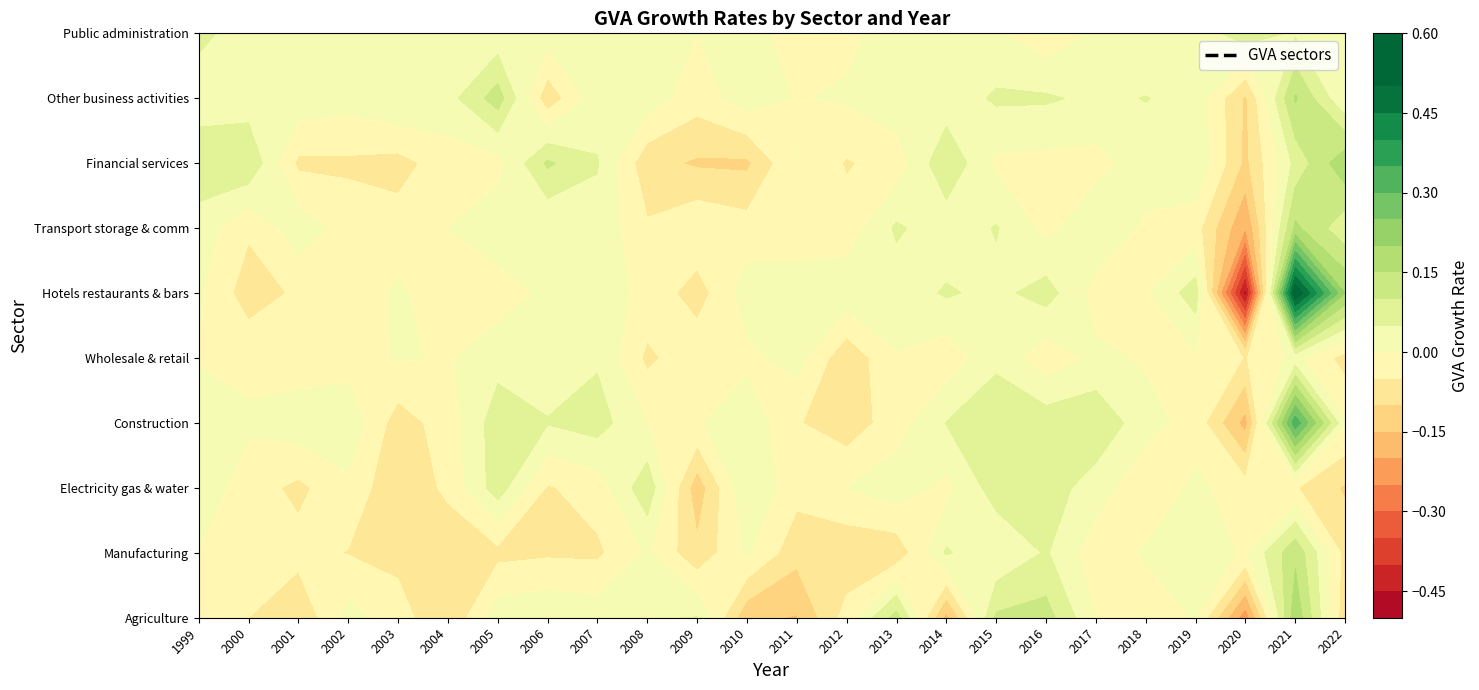

Count the number of categories in the chart.

24